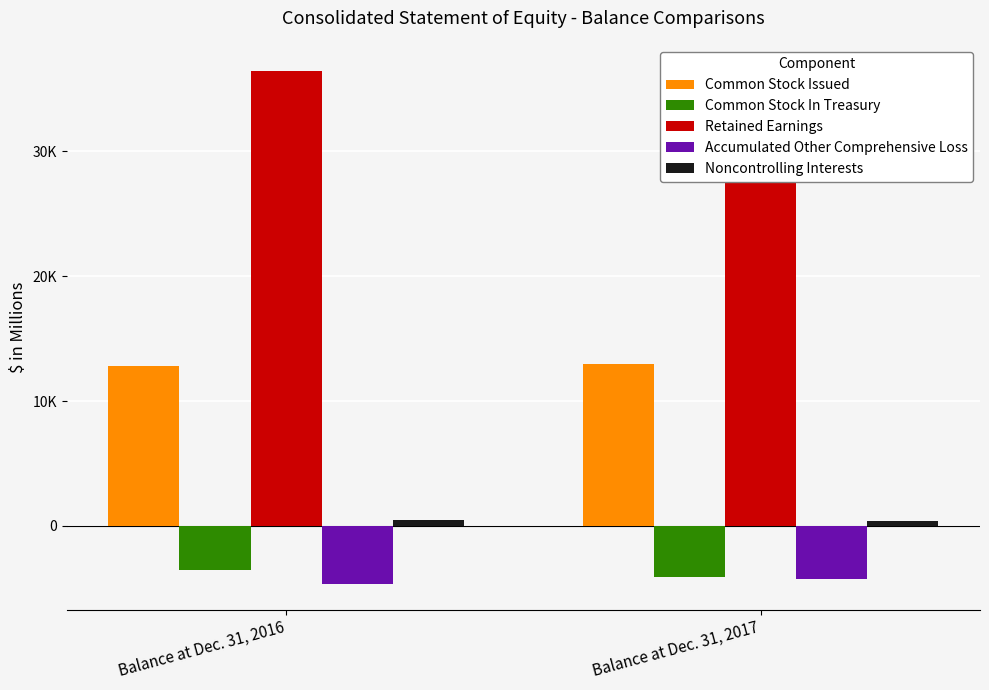

Does the chart contain any negative values?

Yes